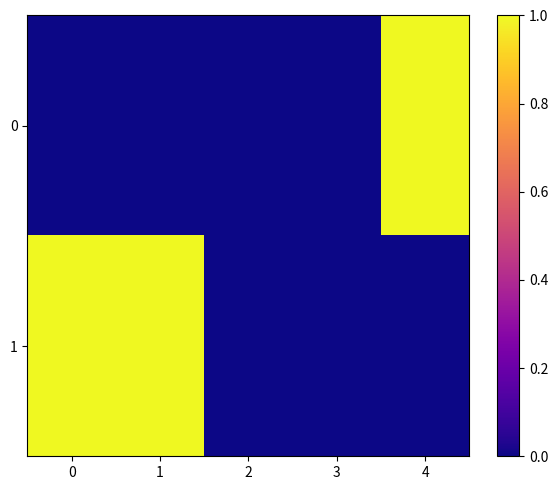

Which has a higher value, 2 or 0?

2